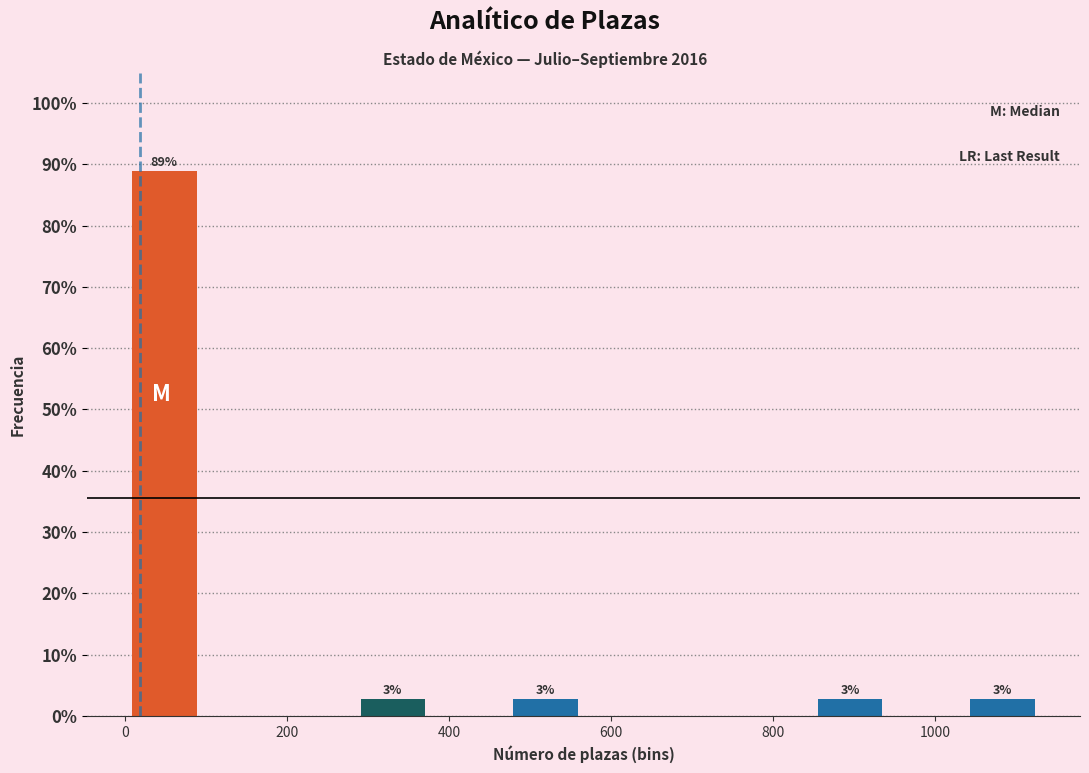

Over which range of the x-axis is the bar tallest?

0 to 100